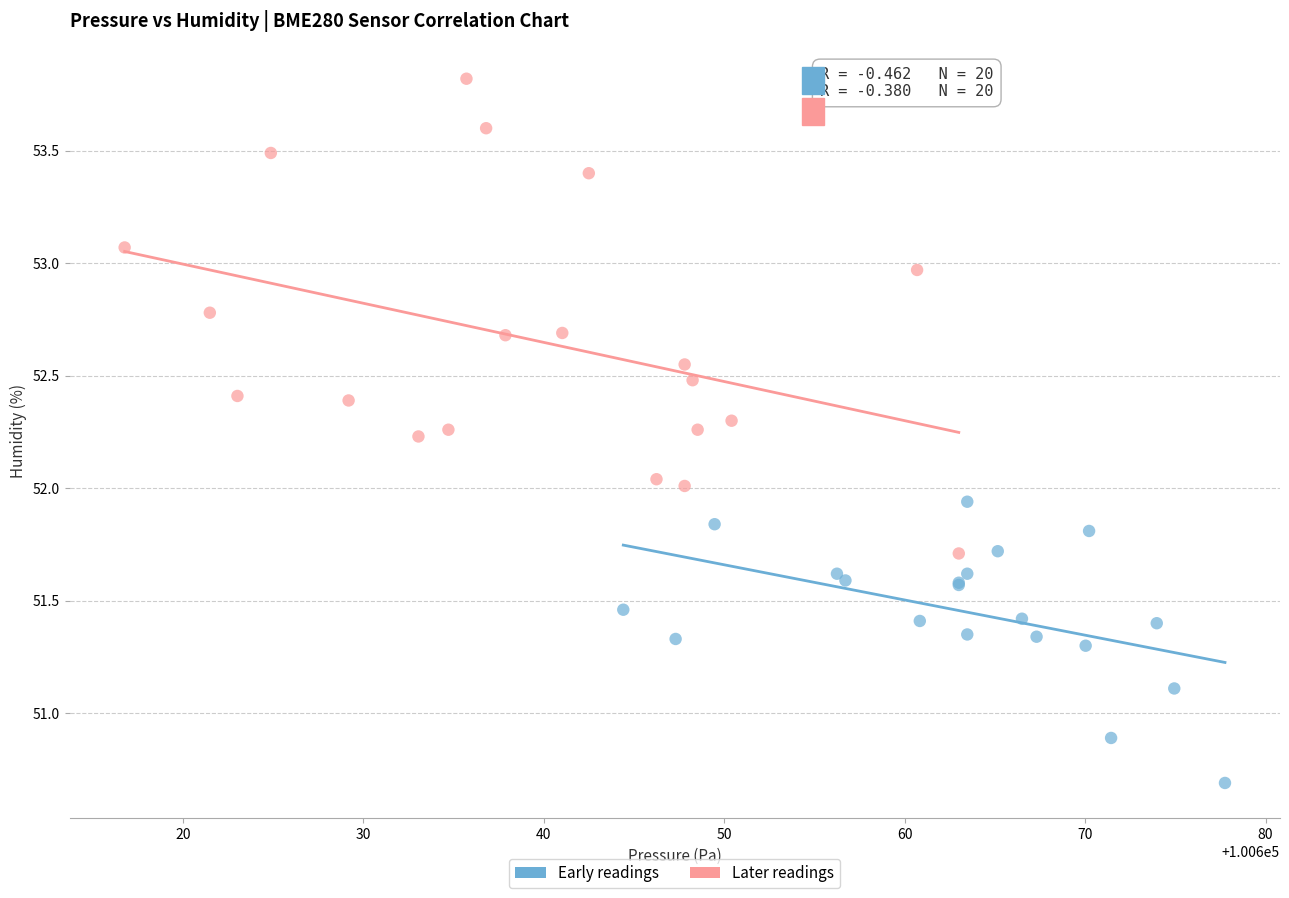

Which series reaches the minimum Y coordinate?

Early readings